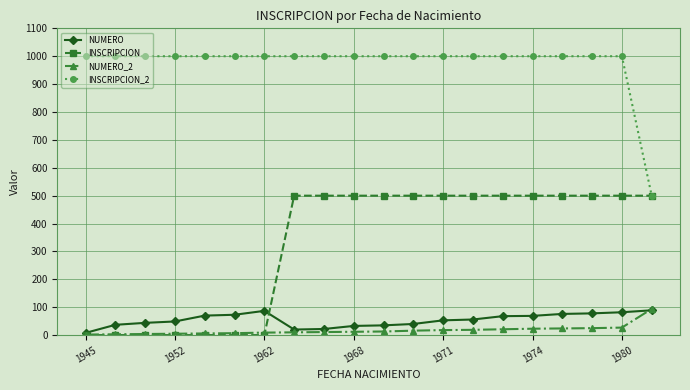

At how many categories does at least one series exceed 811?

19